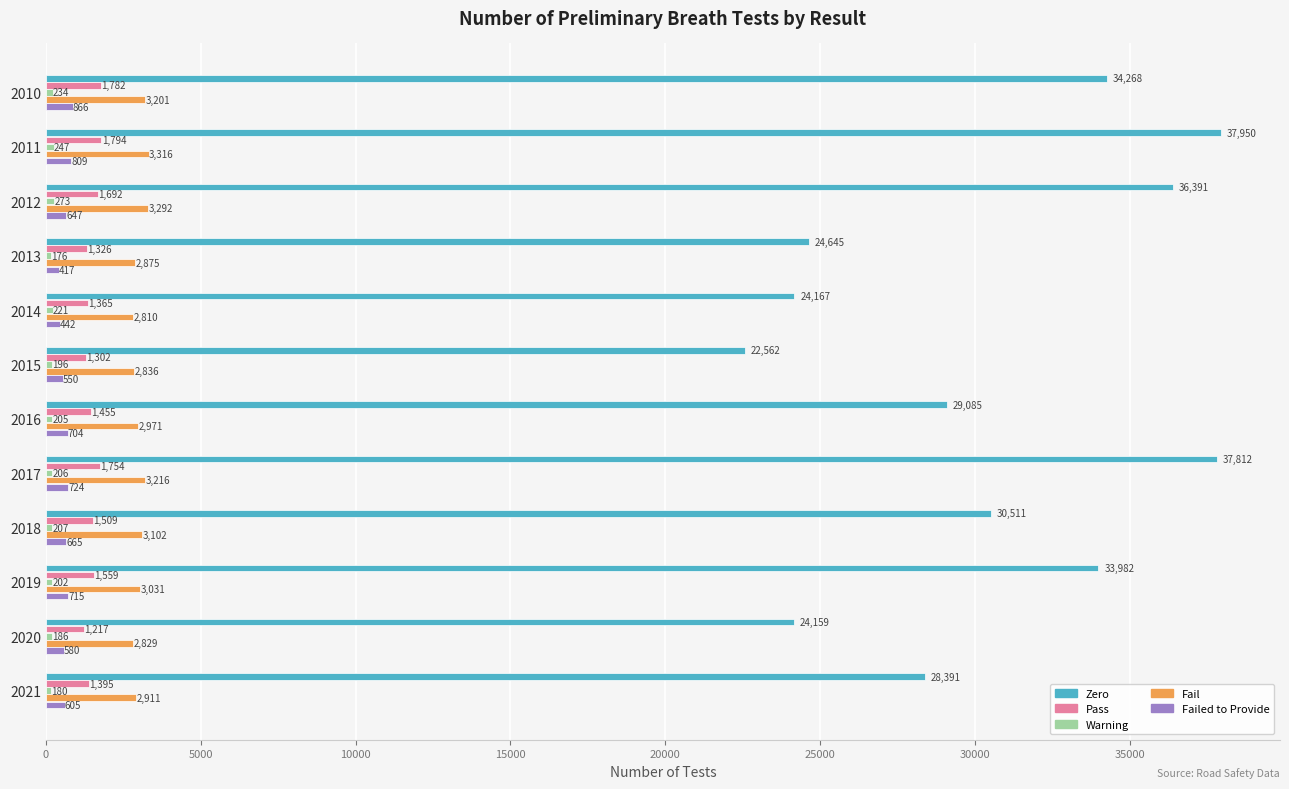

Read the Fail value at 2015, to the nearest 100.

2800